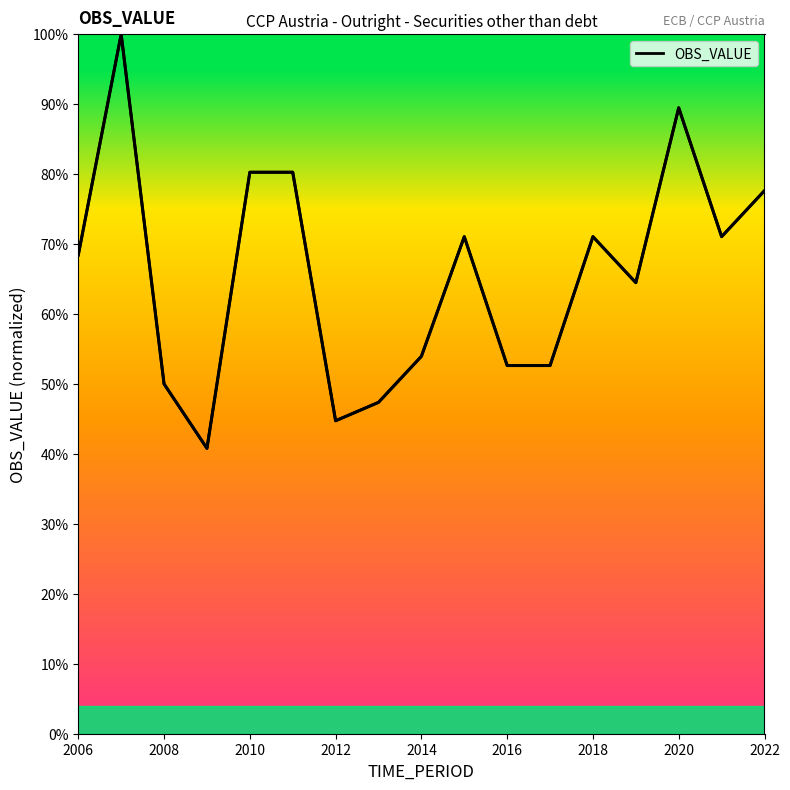

Count the number of categories in the chart.

17